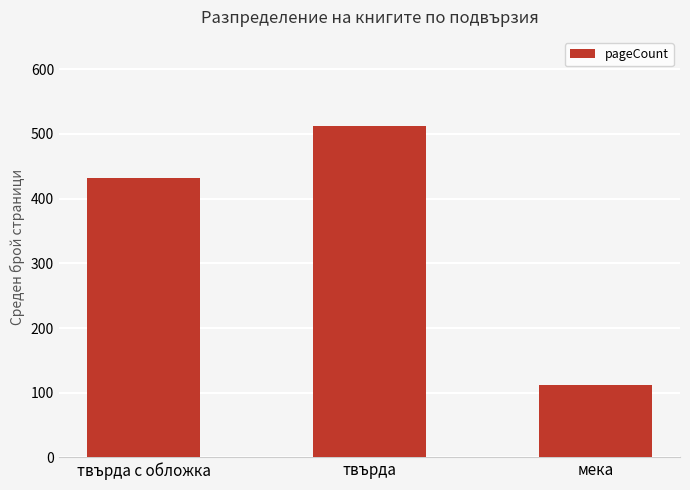

What is the difference between the second highest and minimum values?

320